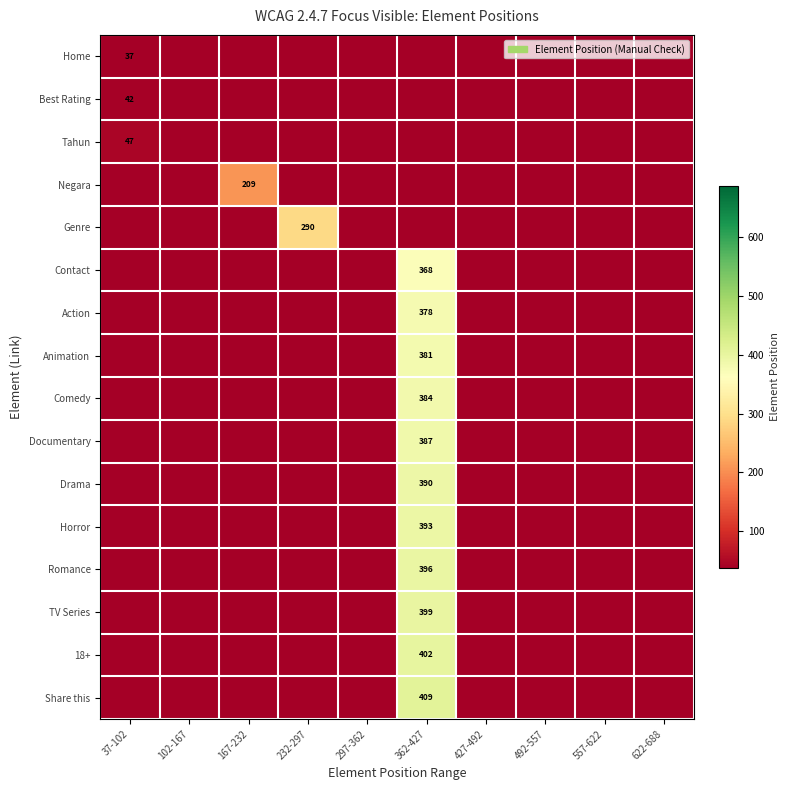

The Comedy series shows 384 at 362-427. True or false?

True